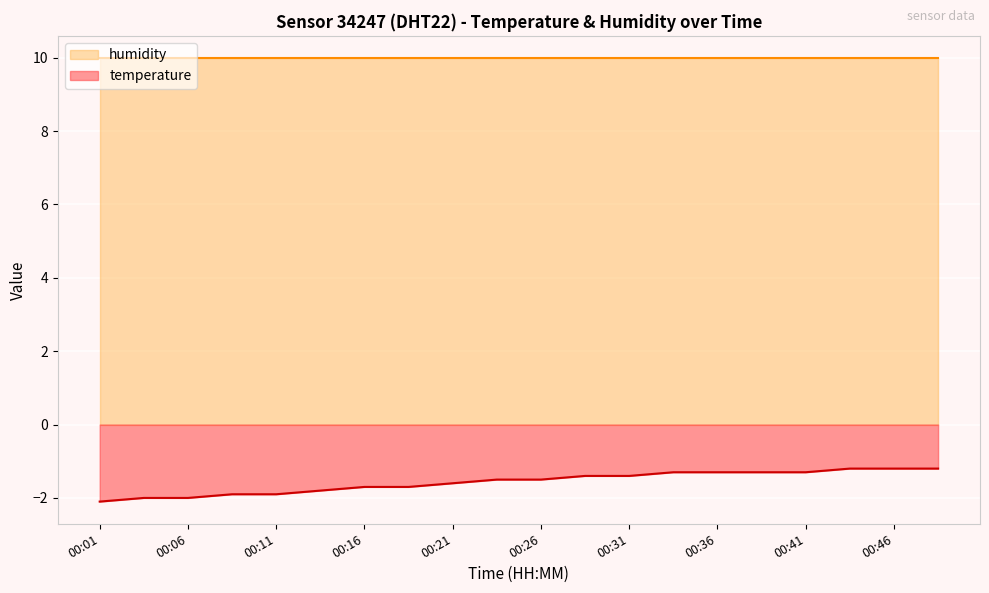

Rank the categories by value from highest to lowest.

00:43, 00:46, 00:48, 00:33, 00:36, 00:38, 00:41, 00:28, 00:31, 00:23, 00:26, 00:21, 00:16, 00:18, 00:13, 00:08, 00:11, 00:03, 00:06, 00:01